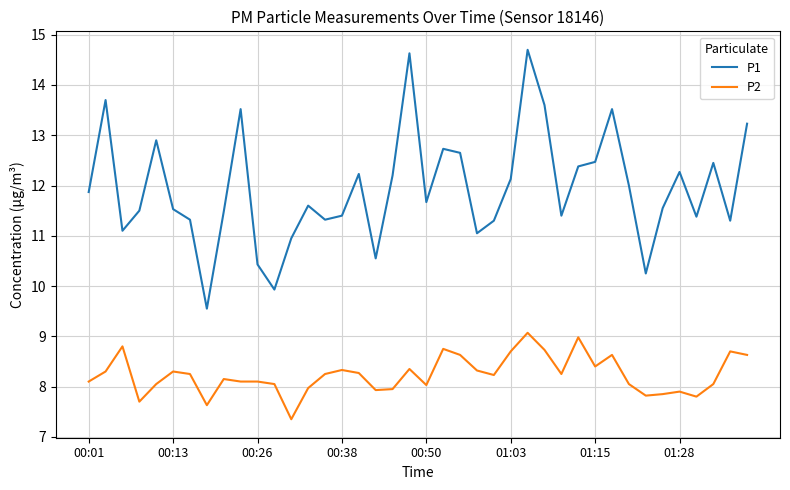

Rank the series by their average value, from highest to lowest.

P1, P2